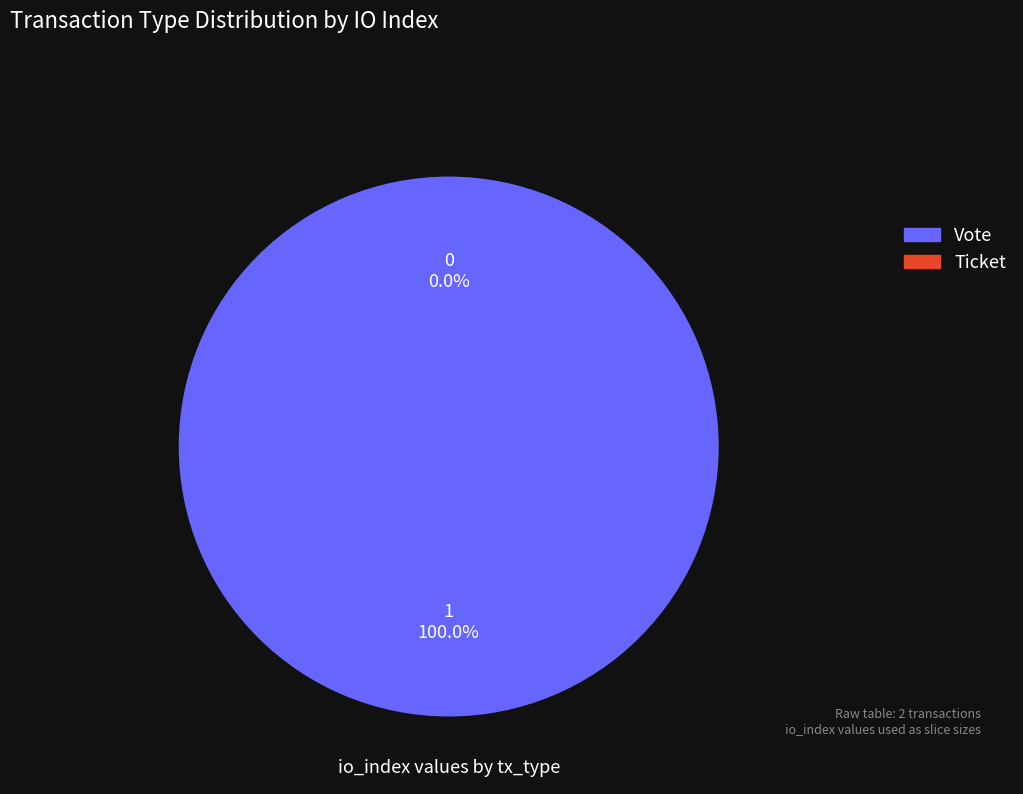

What is the largest slice in the pie chart?

Vote